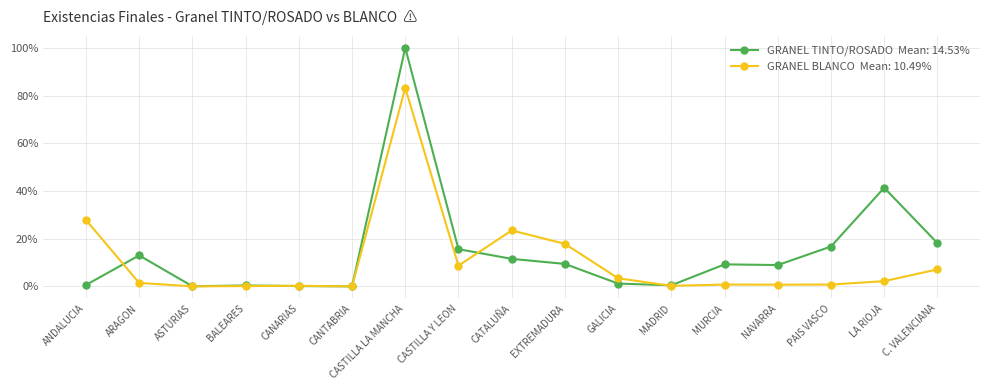

How many series are shown in this chart?

2